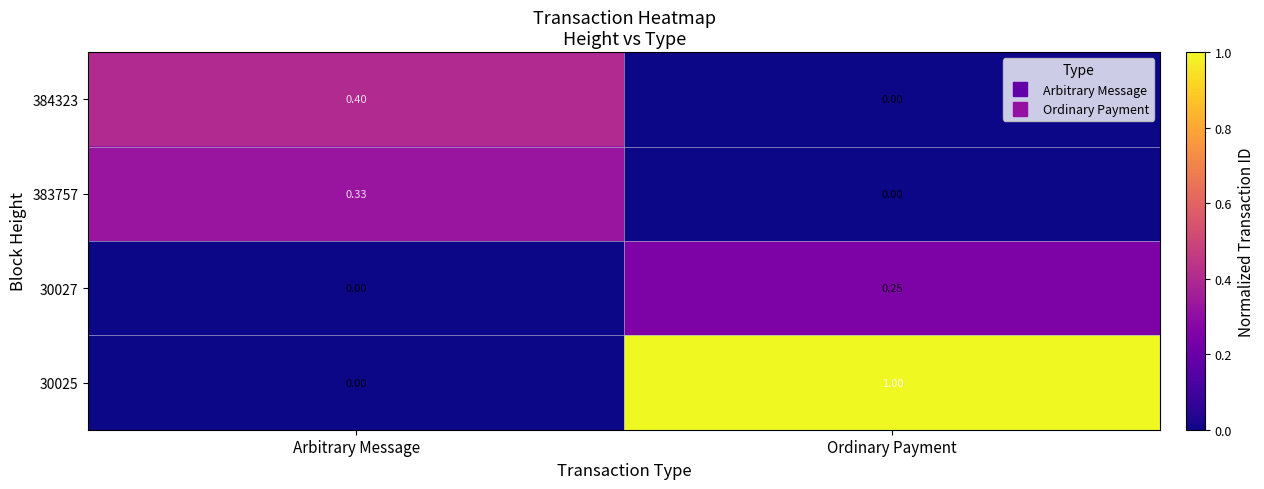

List the labels in order of 30027 value, largest first.

Ordinary Payment, Arbitrary Message